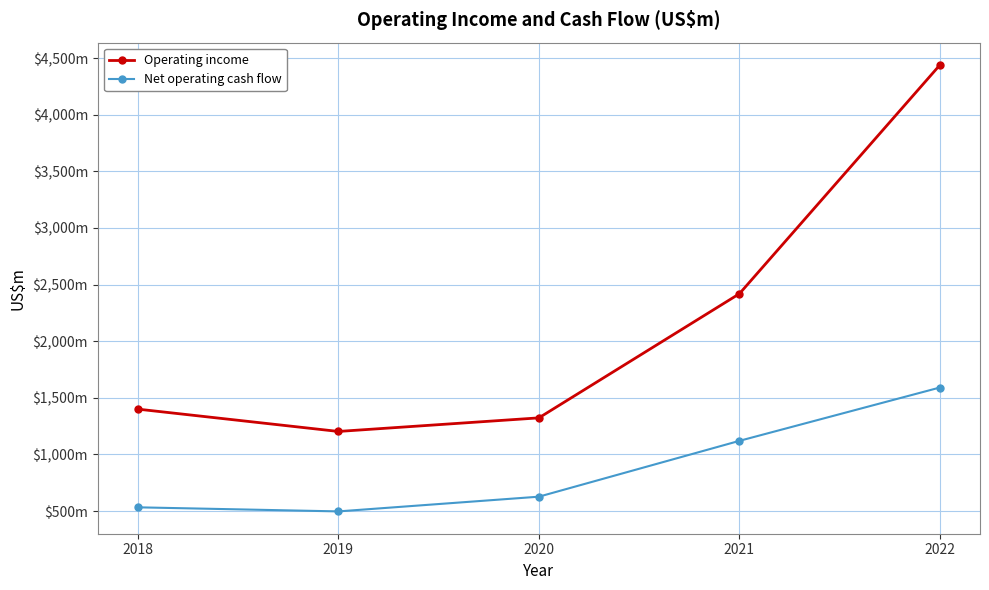

What are all the series names shown in the legend?

Operating income, Net operating cash flow